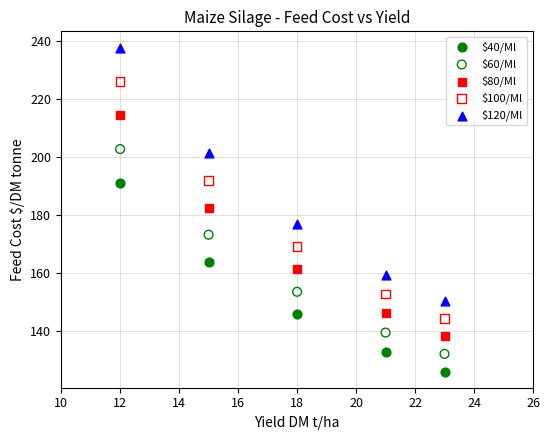

Which series reaches the maximum Y coordinate?

$120/Ml